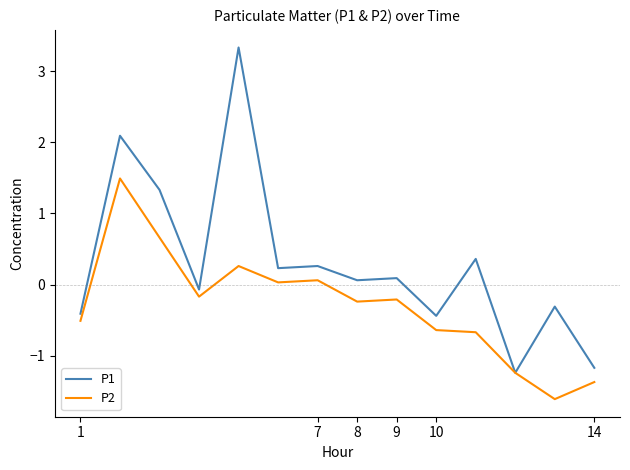

What is the maximum value shown in the chart?

3.3